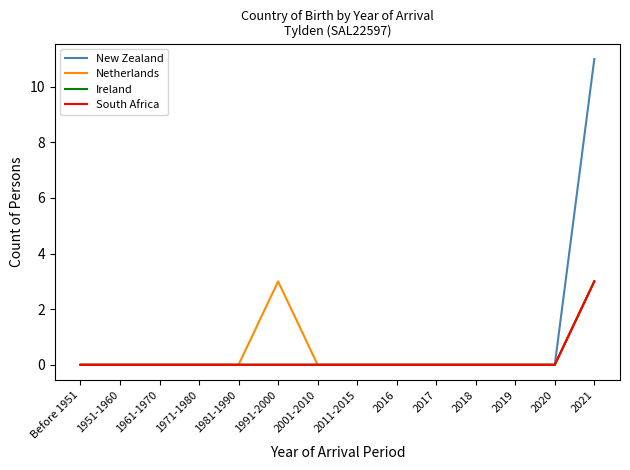

List the labels in order of Ireland value, largest first.

2021, Before 1951, 1951-1960, 1961-1970, 1971-1980, 1981-1990, 1991-2000, 2001-2010, 2011-2015, 2016, 2017, 2018, 2019, 2020